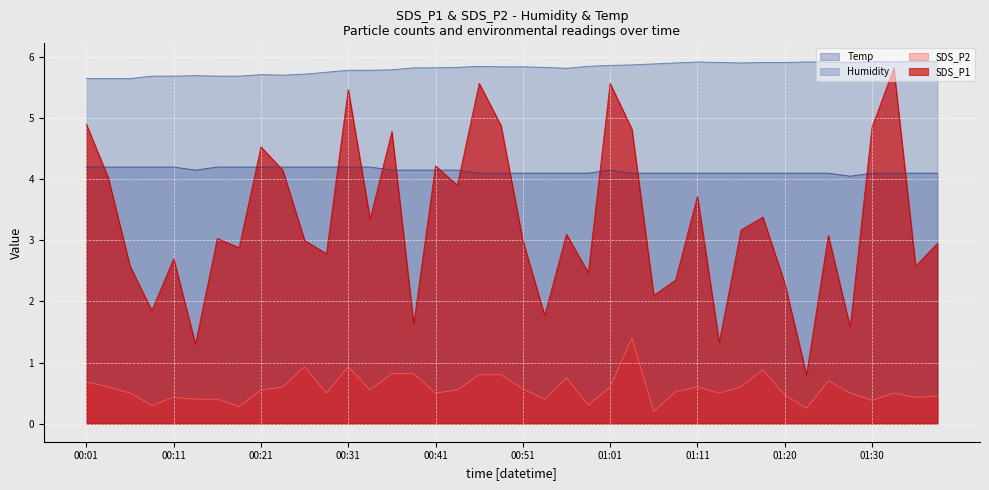

What is the value of the SDS_P2 point at the 16th from the left?

0.8